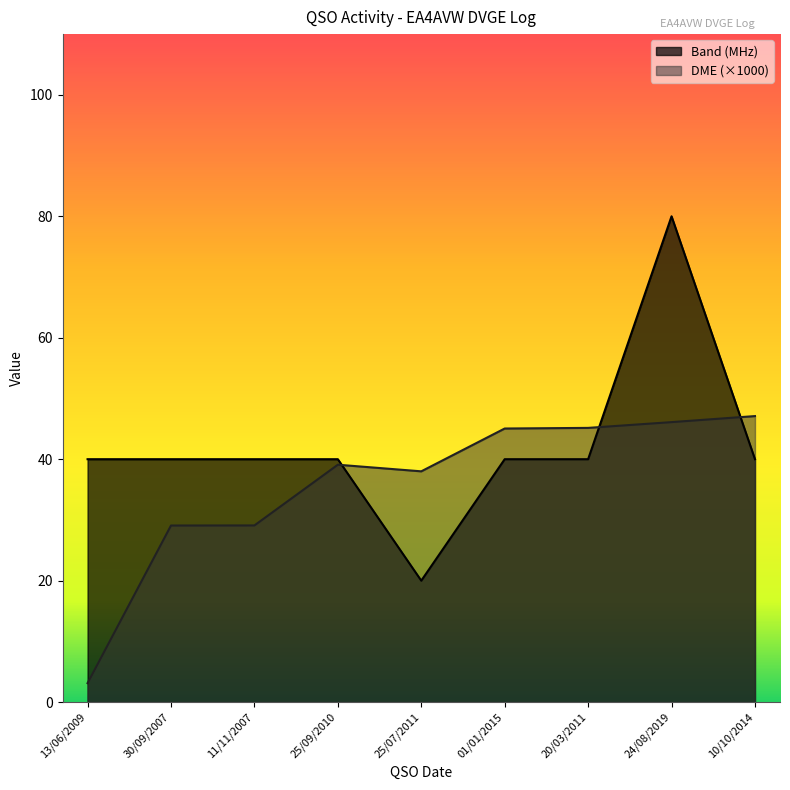

What is the label of the 2nd point from the left?

30/09/2007